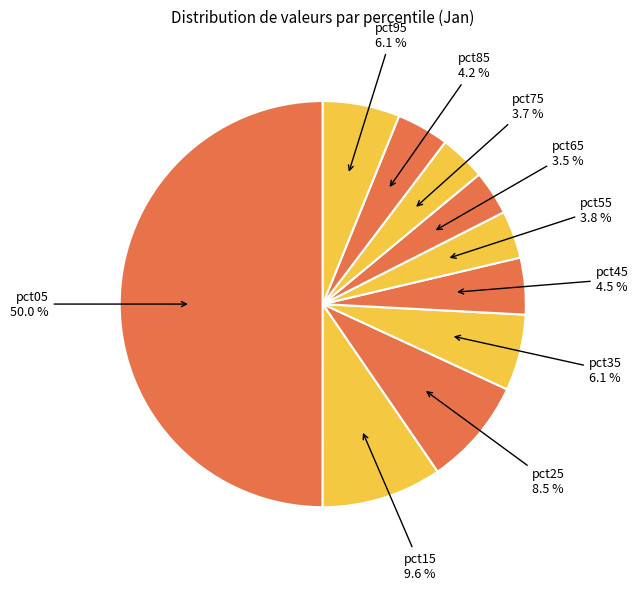

The pct35 slice represents 1% of the pie. True or false?

False